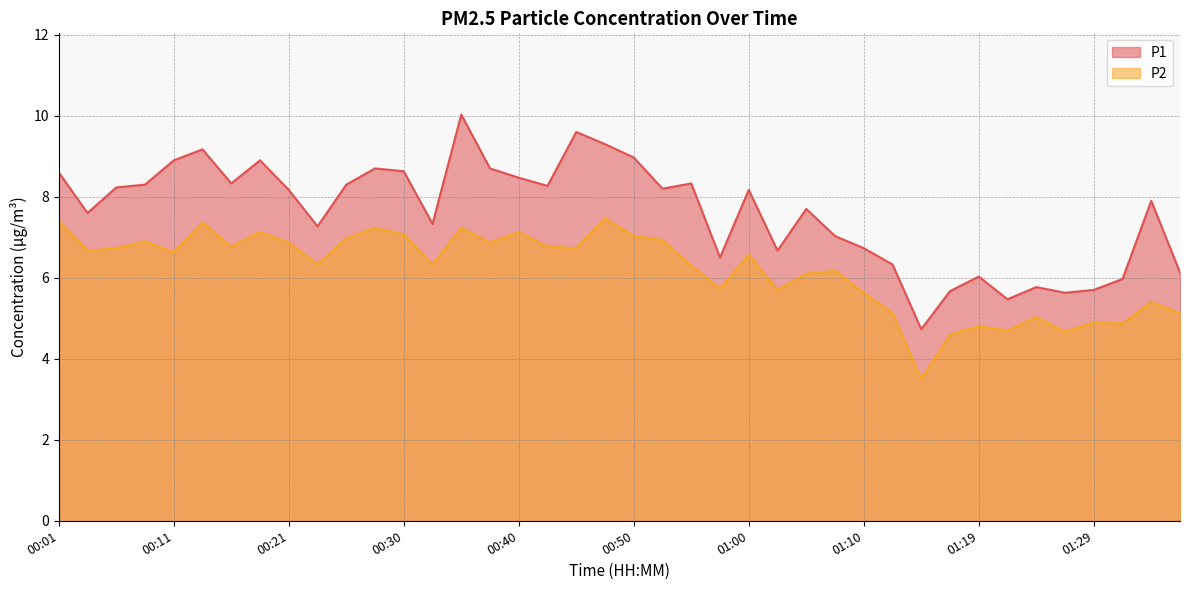

Is it true that P2 equals 6.7 at 00:04?

True